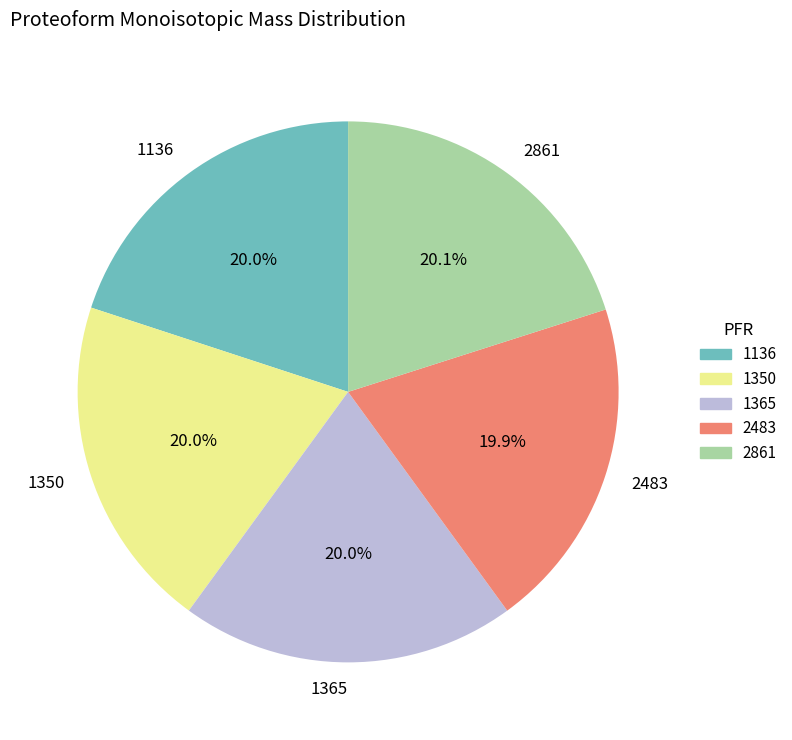

True or false: 1136 accounts for 14% of the total.

False